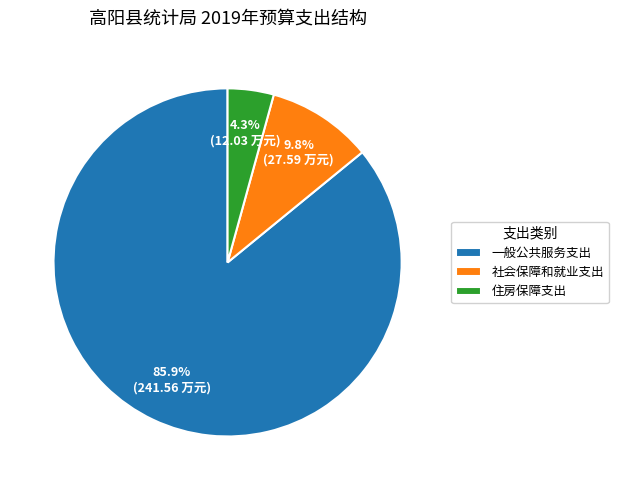

How many slices are in this pie chart?

3